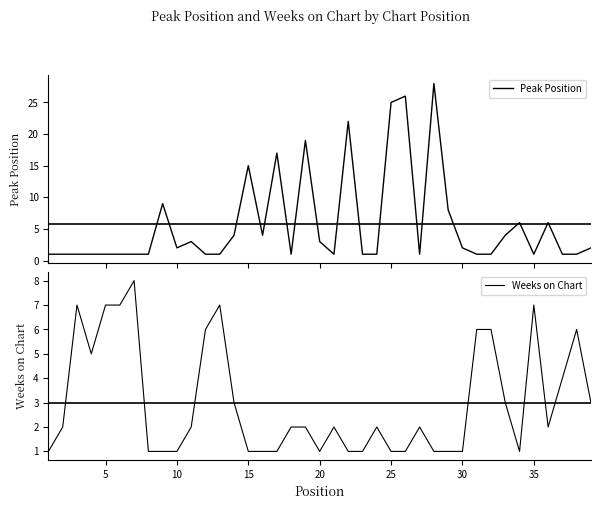

Which series has the largest total across all categories?

Peak Position